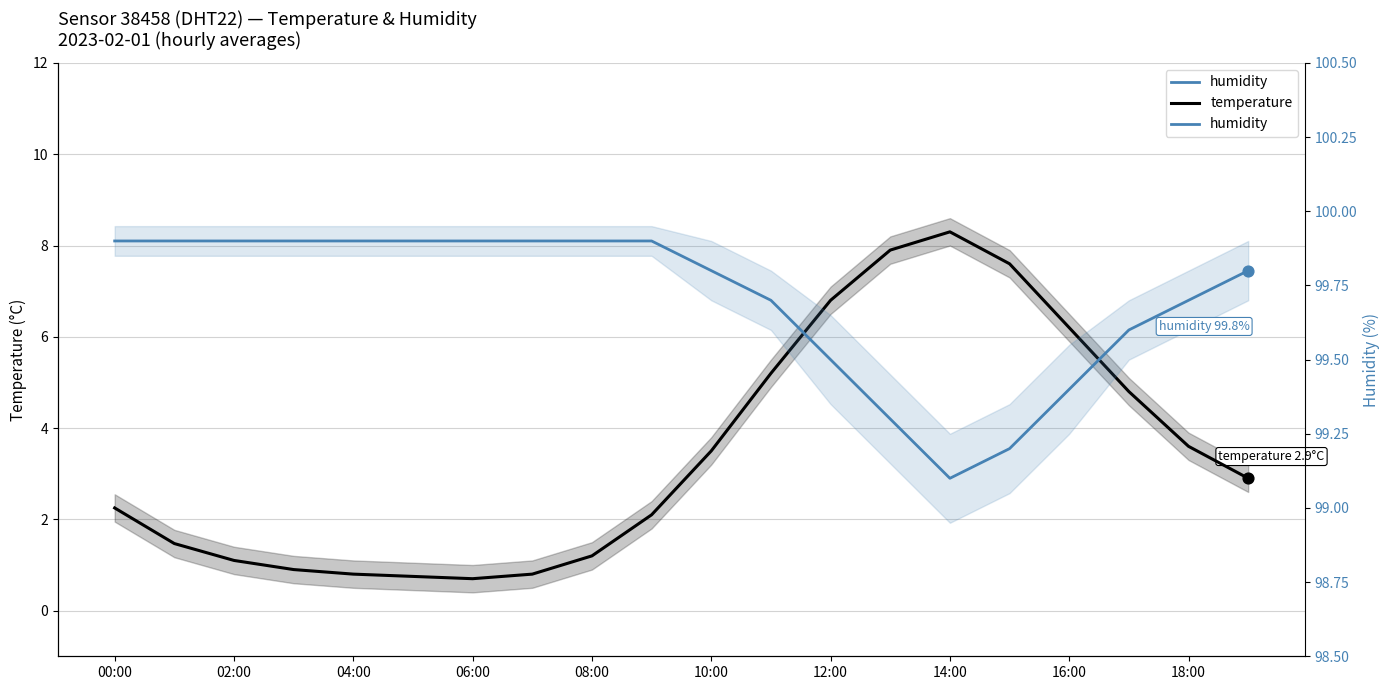

Which series has the widest spread of Y values?

temperature